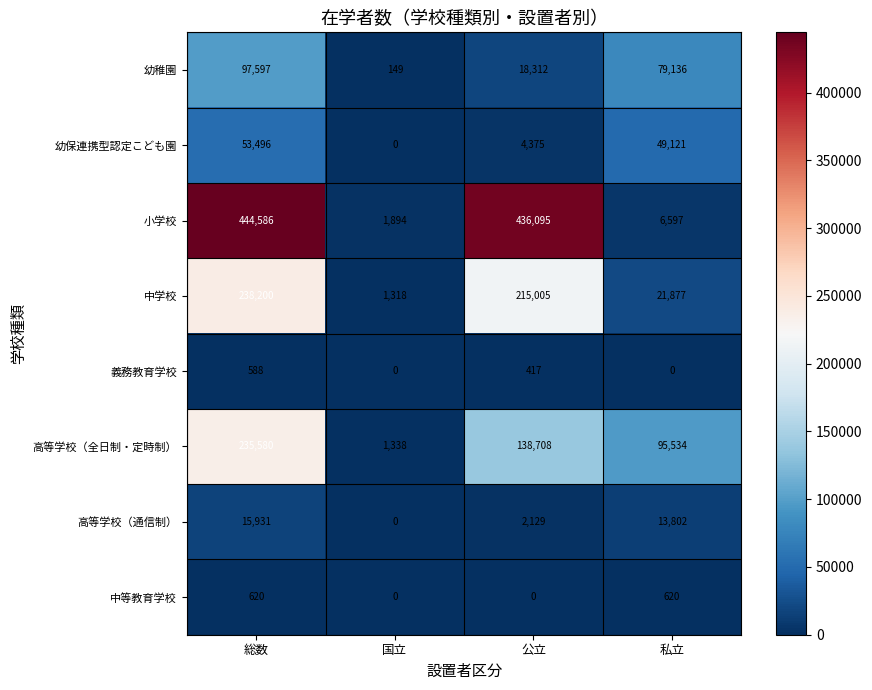

Count the 高等学校（全日制・定時制） values in the range 95534 to 235580.

3